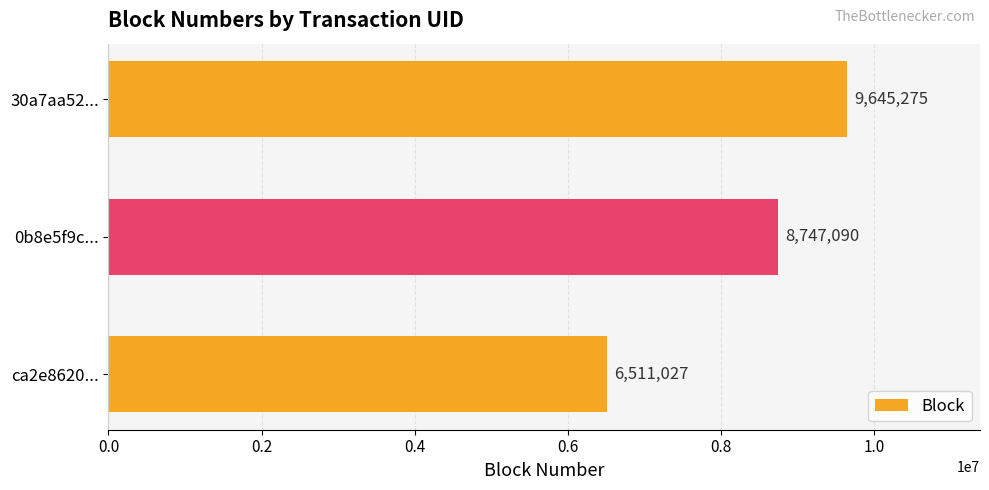

Between ca2e8620... and 30a7aa52..., which is larger?

30a7aa52...